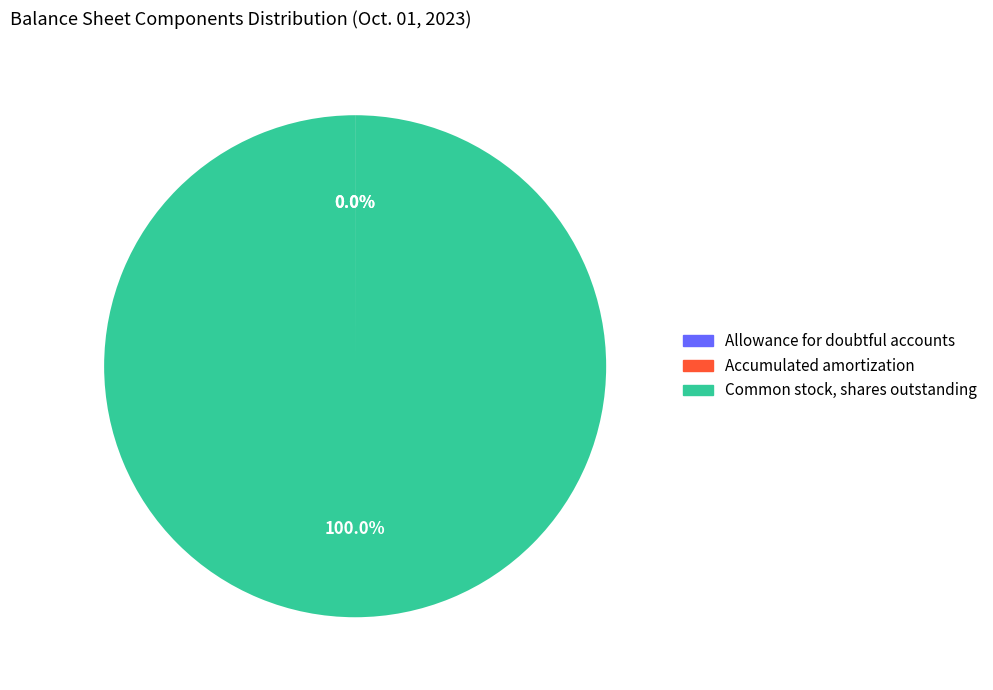

Is there any slice that represents more than half of the pie?

Yes